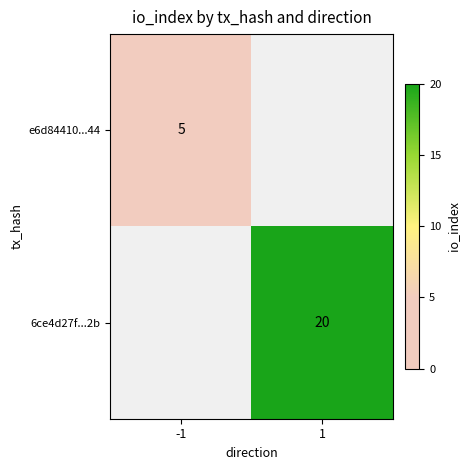

True or false: 6ce4d27f...2b has a value of 32 at 1.

False